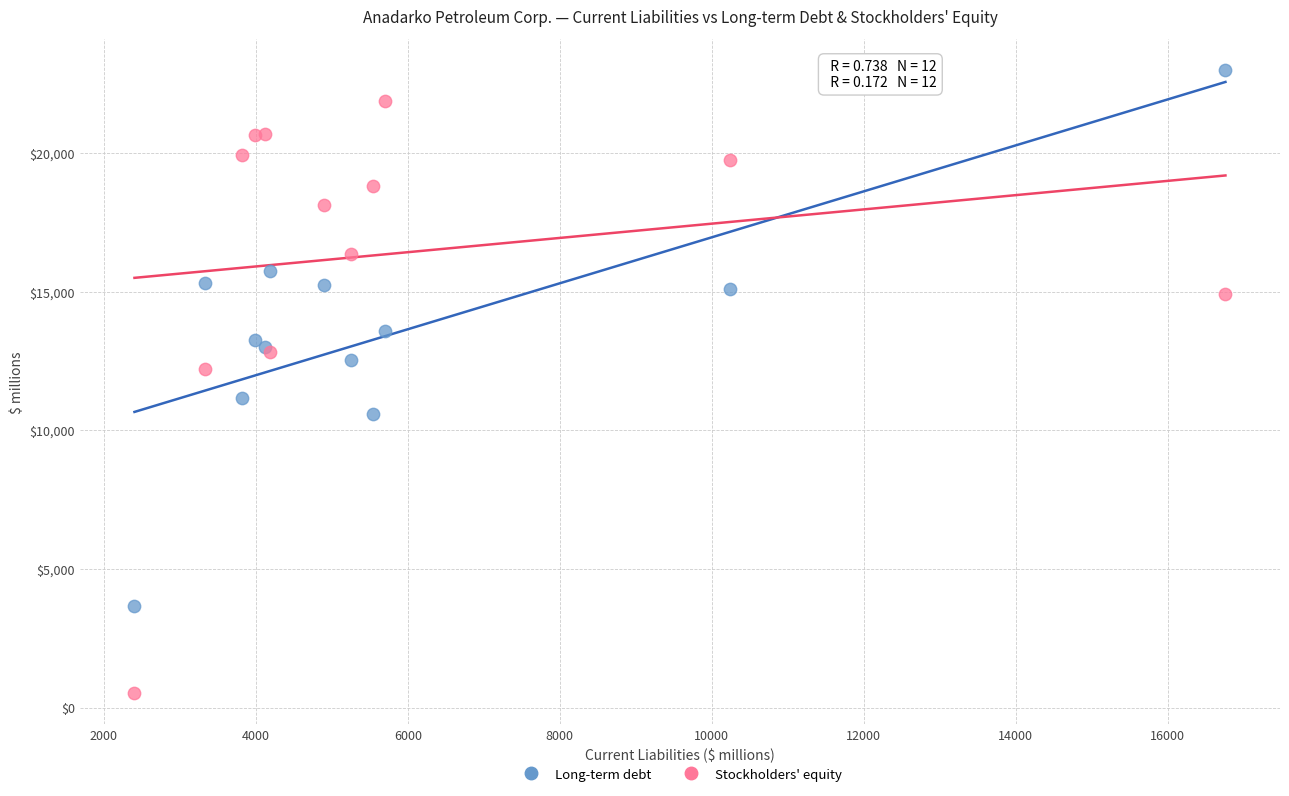

Which series contains the lowest Y value?

Stockholders' equity